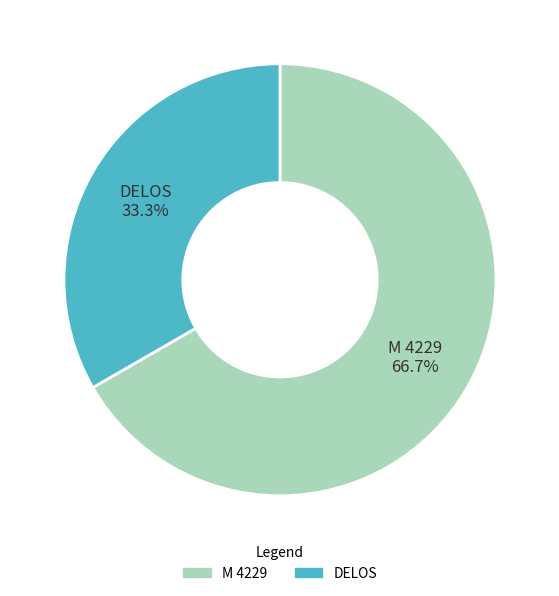

Count the number of slices in the pie.

2